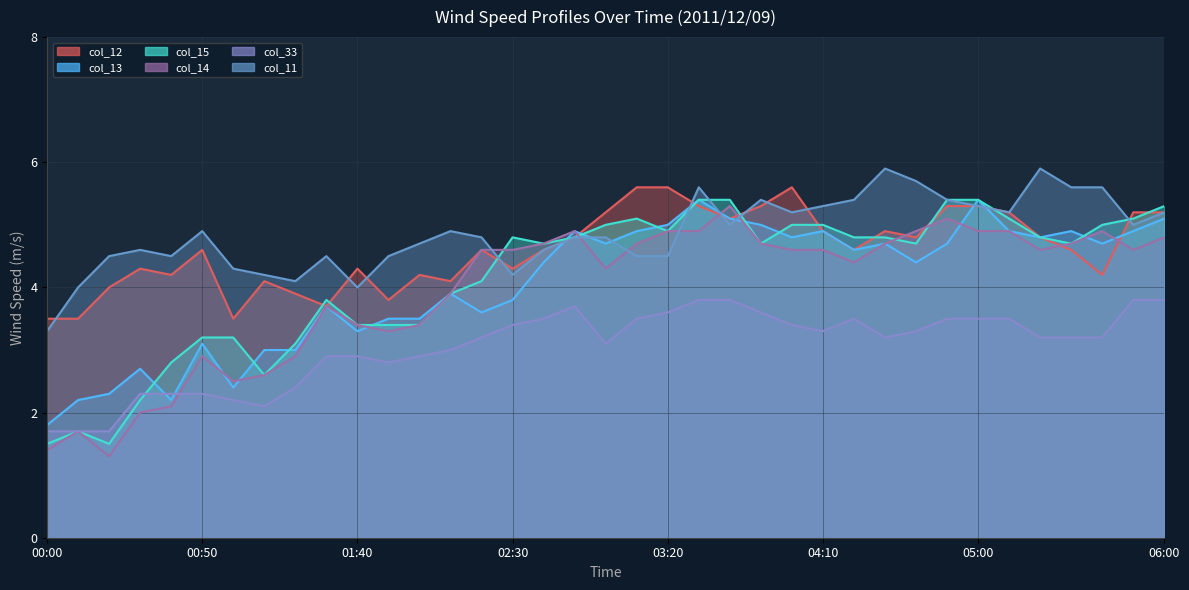

Rank the series by their maximum value, from lowest to highest.

col_33, col_14, col_13, col_15, col_12, col_11